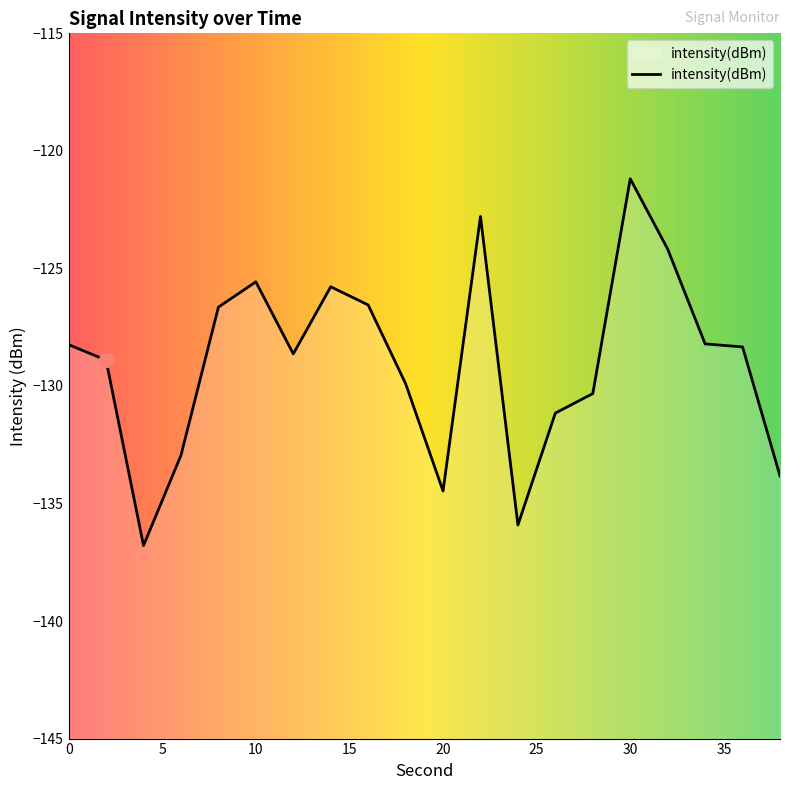

Reading right to left, what are all the values shown in this chart?

-133.8	-128.3	-128.2	-124.2	-121.2	-130.3	-131.2	-135.9	-122.8	-134.5	-129.9	-126.6	-125.8	-128.6	-125.6	-126.6	-133.0	-136.8	-128.9	-128.2